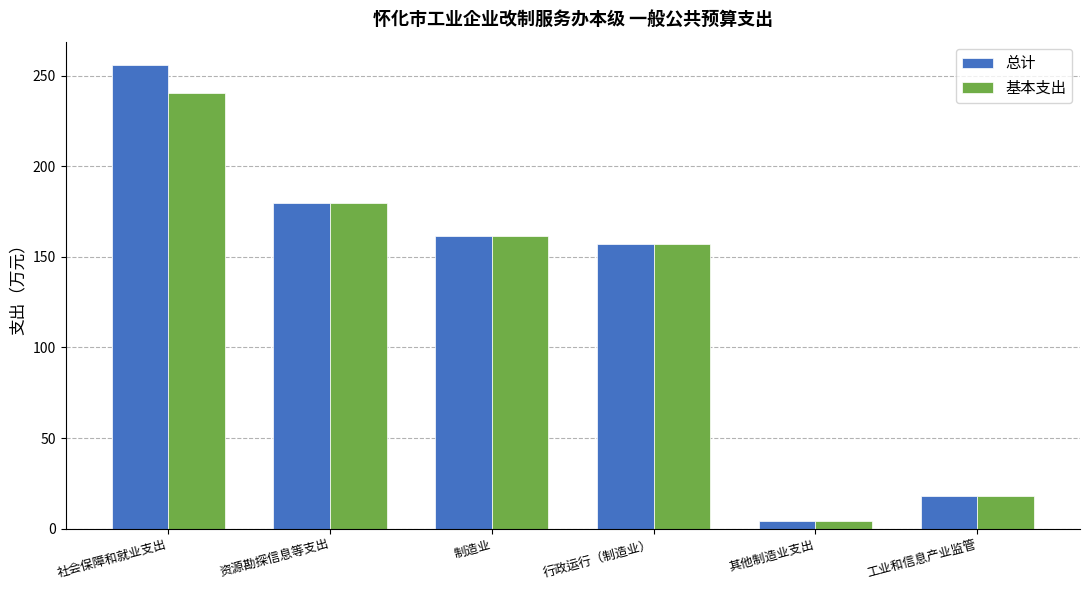

Which series has the widest spread of values?

总计